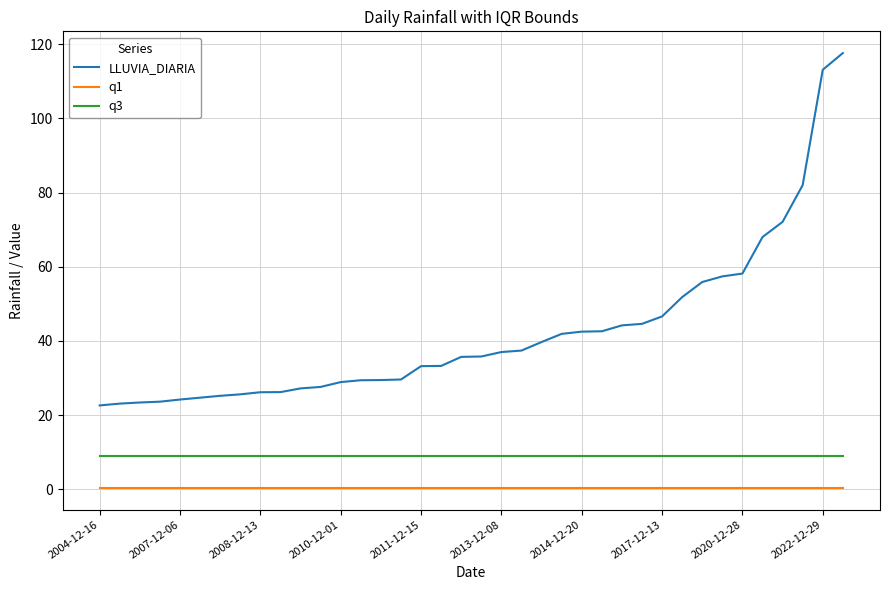

Which series has the largest range (max minus min)?

LLUVIA_DIARIA